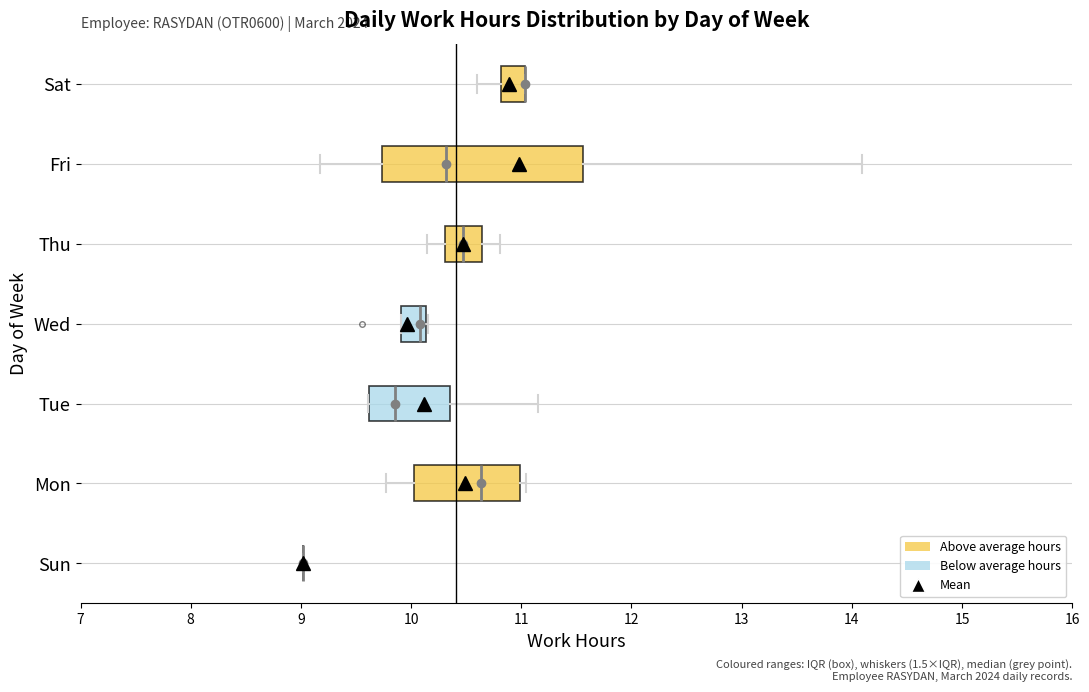

Reading bottom to top, read every box against the x-axis: the position of its median line, the range the box covers, and the ends of its whiskers. The values are not printed on the chart, so give them approximately, as read against the axis.

Sun: box collapsed to a line at 9.0, whiskers 9.0 to 9.0
Mon: median 10.6, box 10.0 to 11.0, whiskers 9.8 to 11.0 (just right of the box's right edge)
Tue: median 9.9, box 9.6 to 10.4, whiskers 9.6 to 11.2
Wed: median 10.1 (just left of the box's right edge), box 9.9 to 10.1, whiskers 9.9 to 10.2
Thu: median 10.5, box 10.3 to 10.6, whiskers 10.1 to 10.8
Fri: median 10.3, box 9.7 to 11.6, whiskers 9.2 to 14.1
Sat: median 11.0 (drawn on the box's right edge), box 10.8 to 11.0, whiskers 10.6 to 11.0